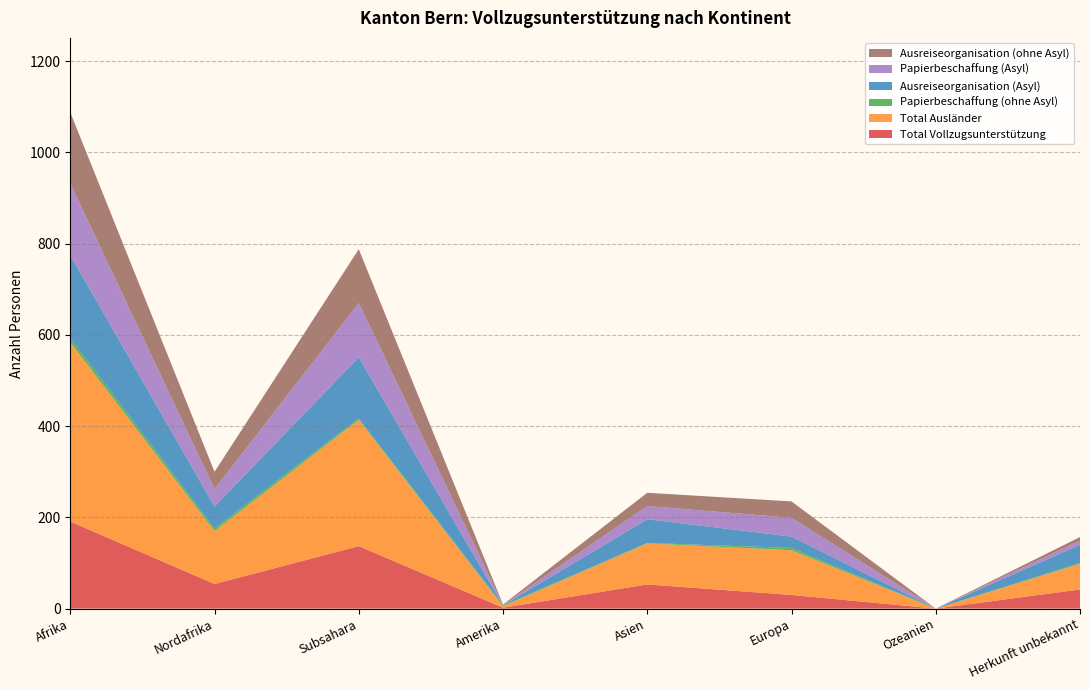

Reading right to left, extract all data points from this chart.

Total Vollzugsunterstützung: 42	0	30	53	2	137	54	191
Total Ausländer: 56	0	98	90	3	277	116	393
Papierbeschaffung (ohne Asyl): 2	0	5	1	2	3	6	9
Ausreiseorganisation (Asyl): 40	0	25	52	0	134	48	182
Papierbeschaffung (Asyl): 9	0	41	29	1	119	38	157
Ausreiseorganisation (ohne Asyl): 8	0	36	29	1	118	38	156